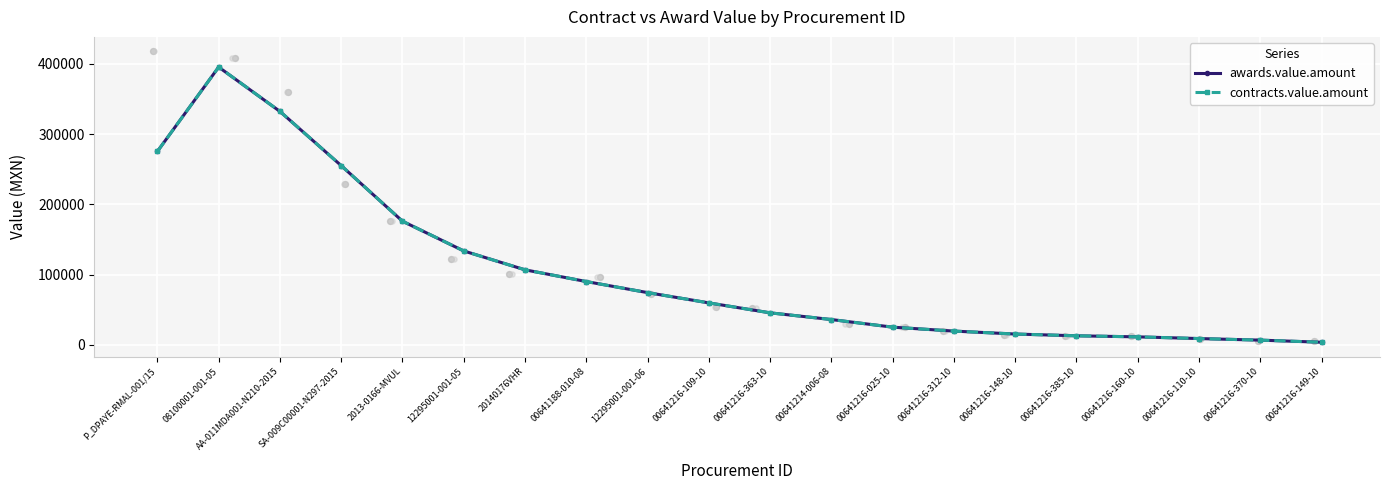

At how many categories does at least one series exceed 309145?

2